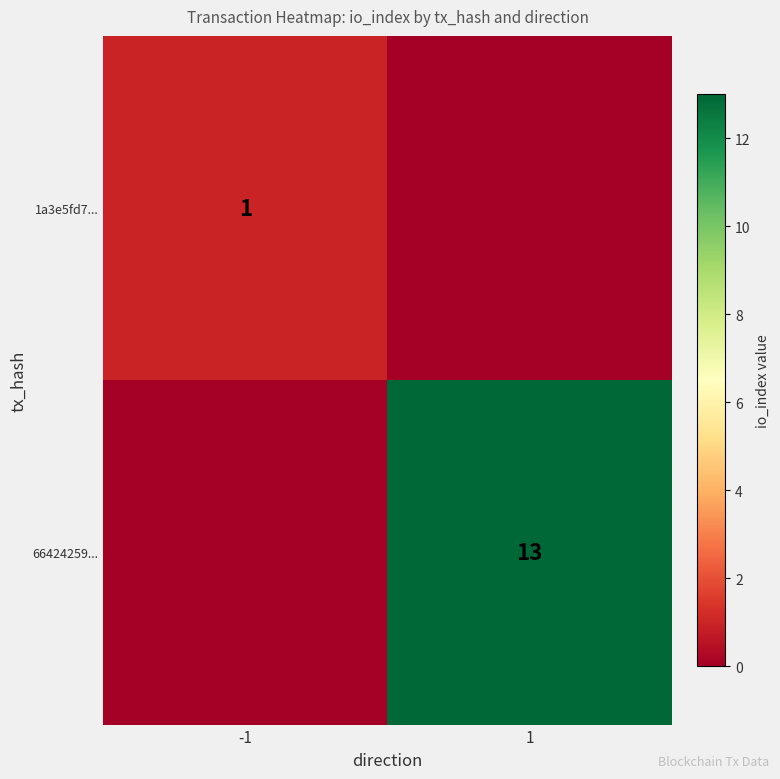

Is the value of 66424259... at 1 greater than the value of 1a3e5fd7... at -1?

Yes